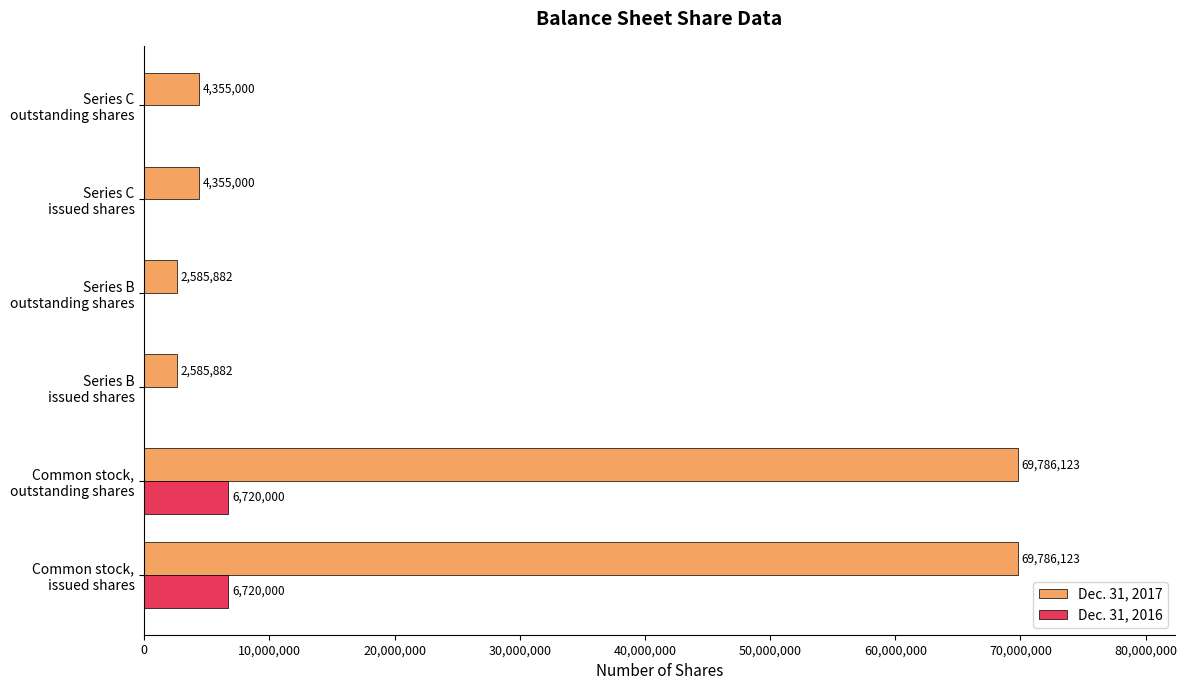

What is the sum of all Dec. 31, 2017 values?

153454010